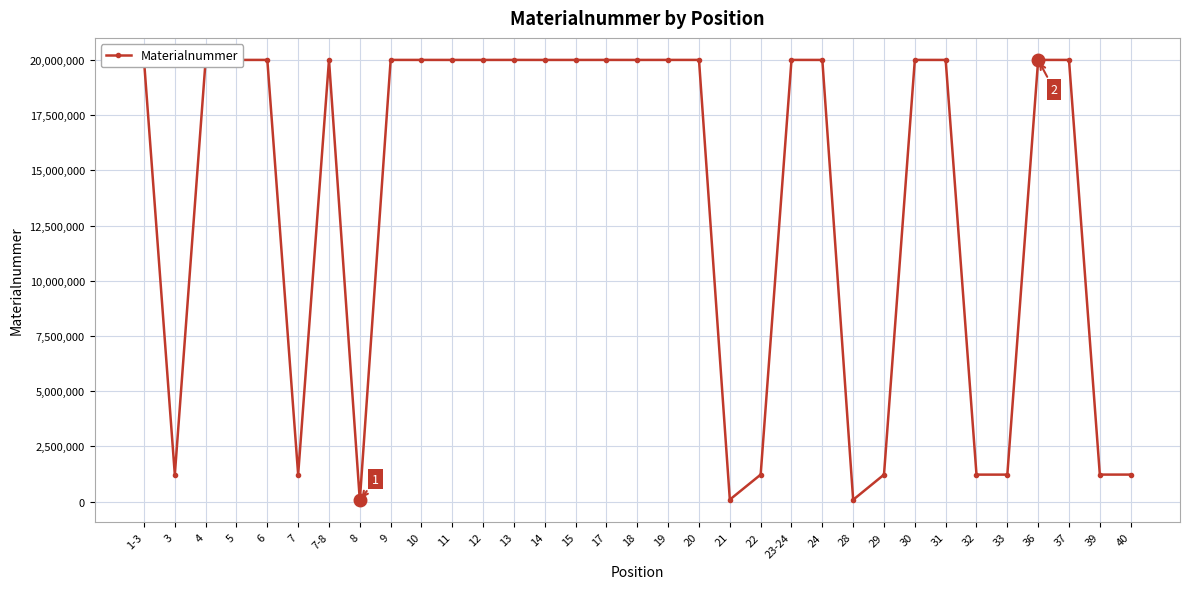

At which category does the data reach its first local valley?

3